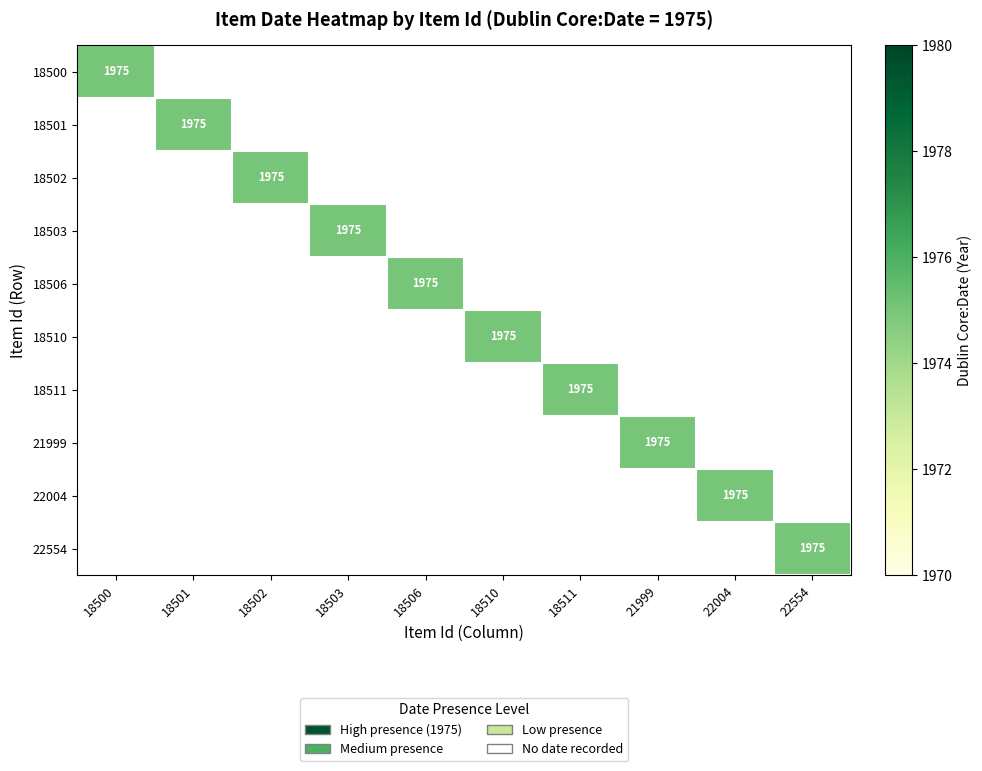

What is the sum of all 18511 values?

1975